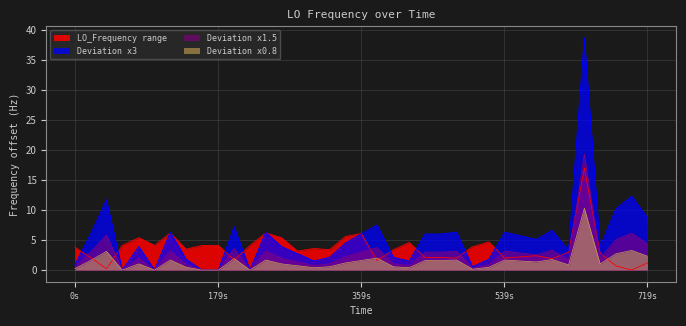

How many distinct data groups are displayed?

4